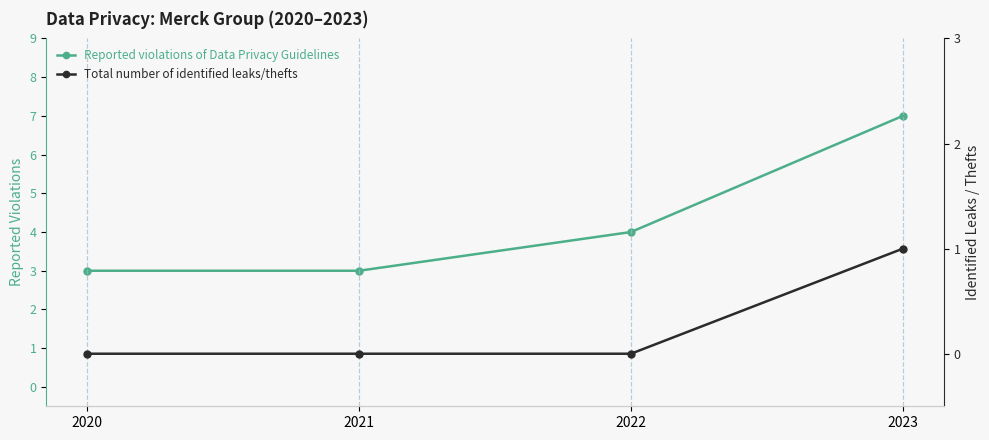

Which has a higher value, 2023 or 2021?

2023